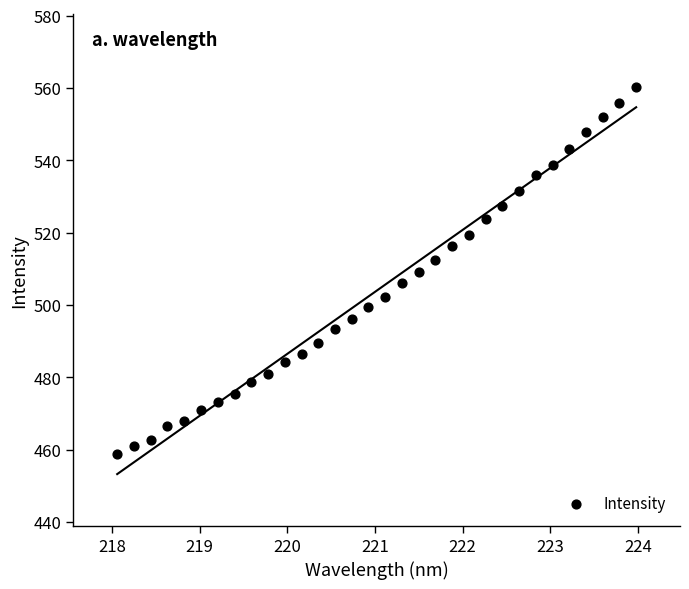

What is the range of Y values (max minus min)?

101.5